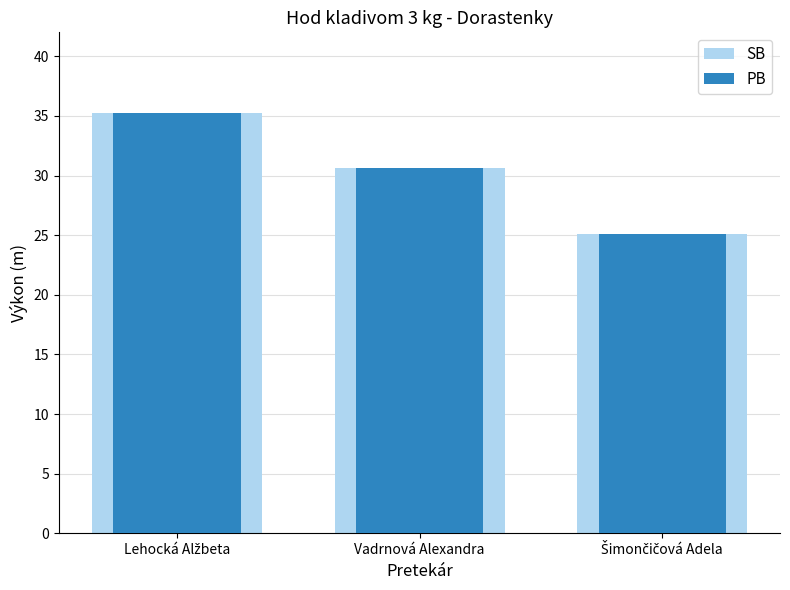

What is the difference between the maximum and minimum values in the PB series?

10.2